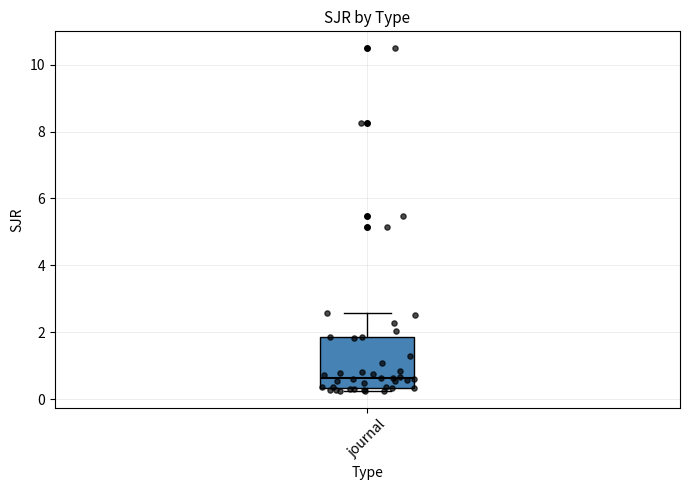

Where does the upper whisker of the box for journal end on the y-axis? The values are not printed on the chart, so give them approximately, as read against the axis.

2.6